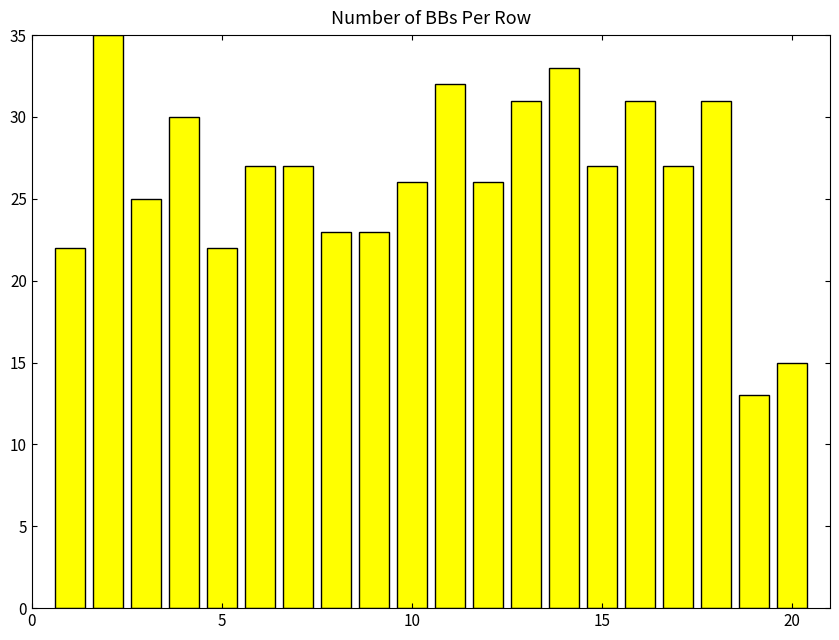

How many bars are there in total?

20